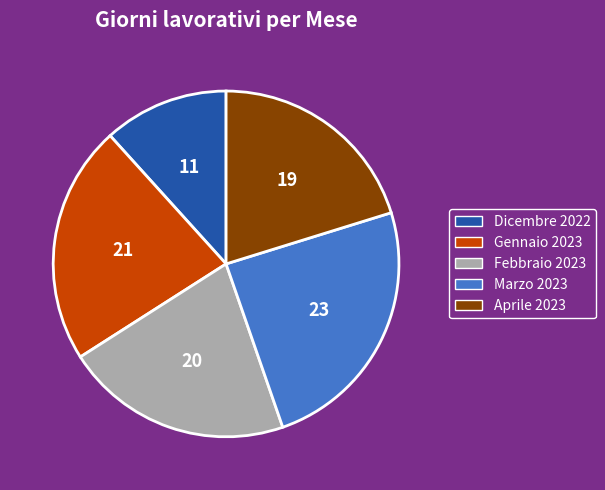

Count the number of slices in the pie.

5